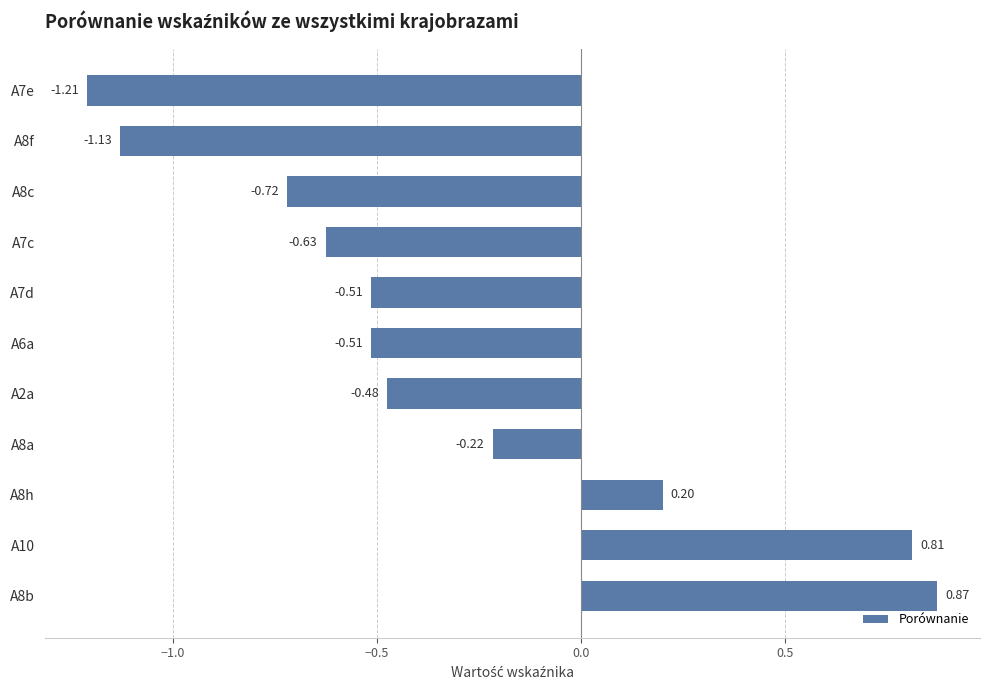

What is the sum of the values at A8f and A10?

-0.3